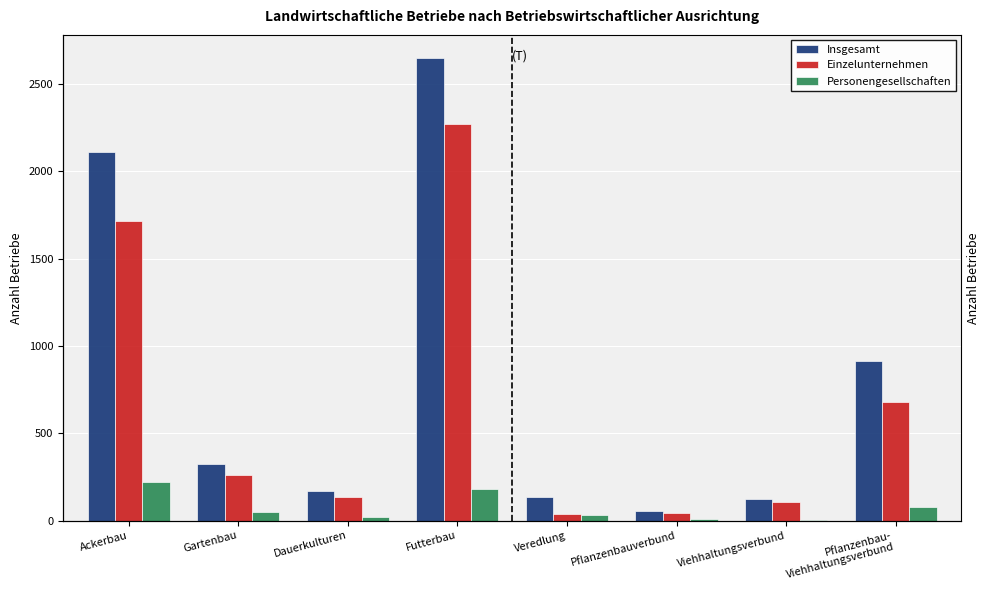

Between Dauerkulturen and Pflanzenbauverbund, which series saw the biggest shift?

Insgesamt